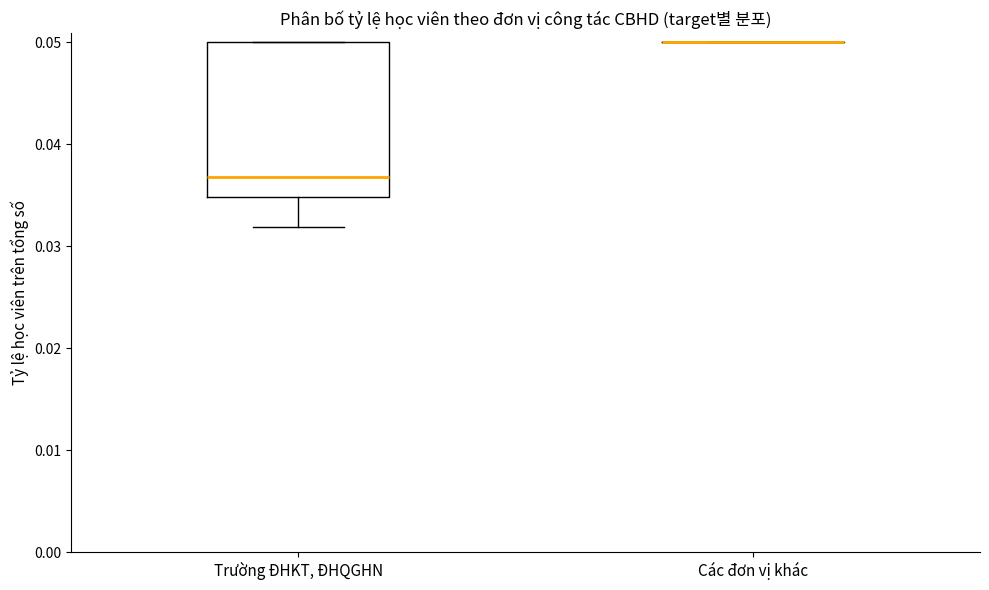

Where is the upper edge of the box for Trường ĐHKT, ĐHQGHN on the y-axis? The values are not printed on the chart, so give them approximately, as read against the axis.

0.050